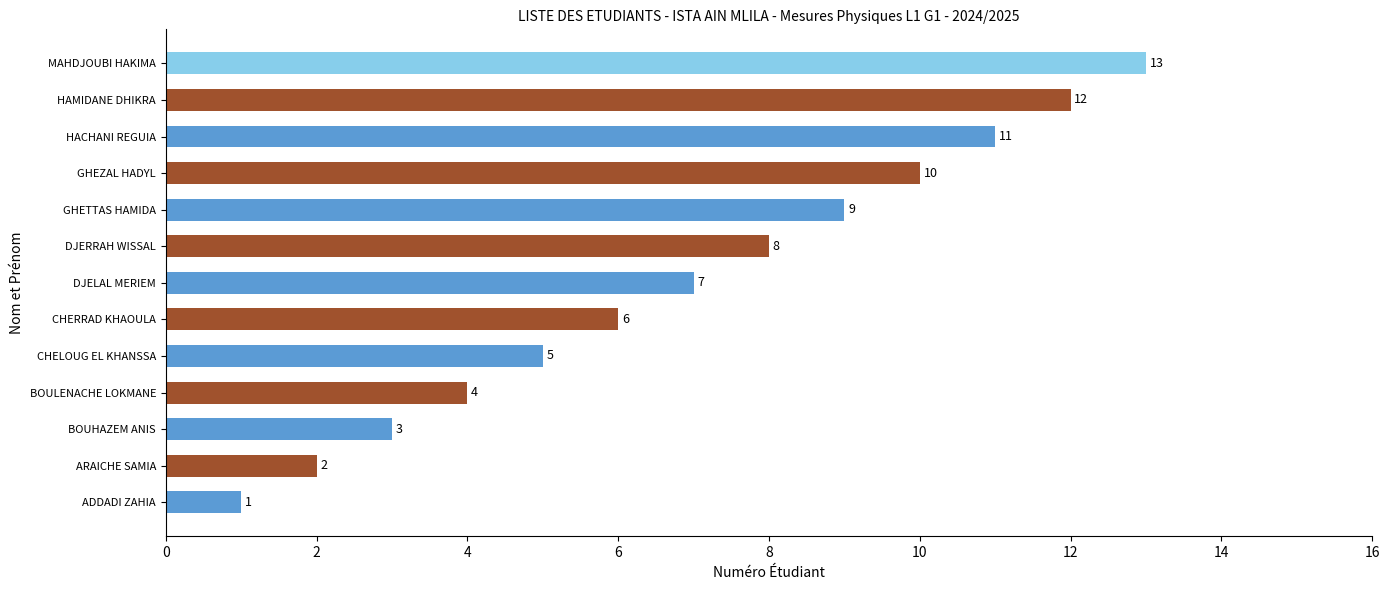

What is the sum of all values?

91